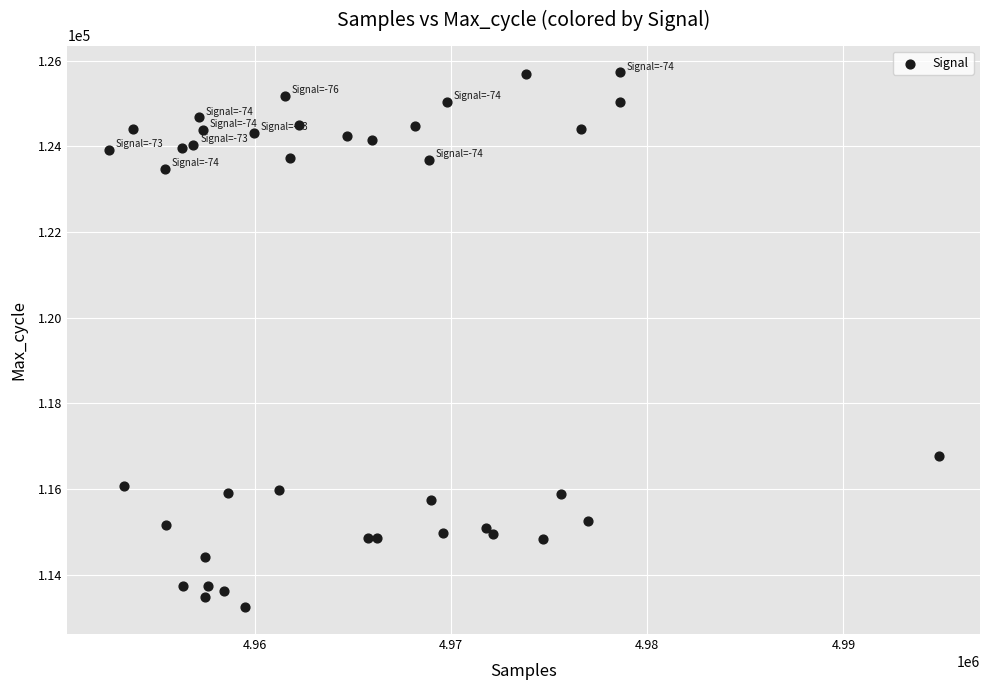

What Y value in the scatter plot is closest to 119485?

116761